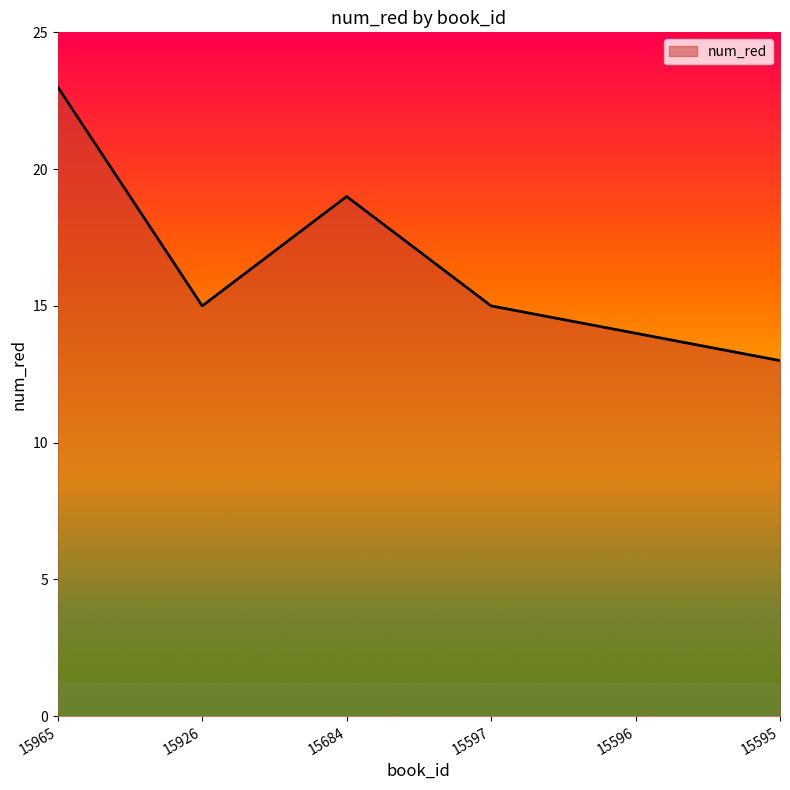

What is the ratio of the value at 15596 to the value at 15597?

0.9